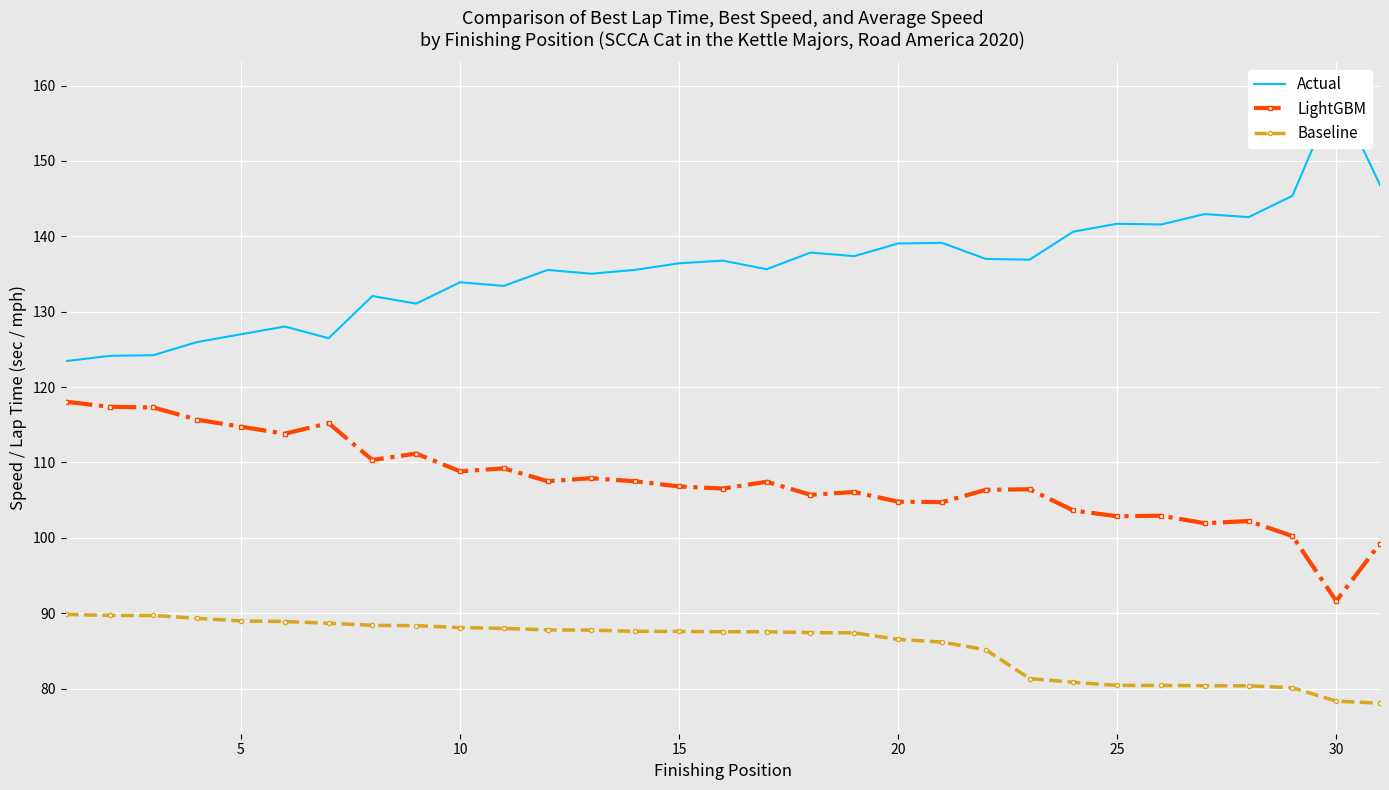

Between 17 and 8, which is larger?

17